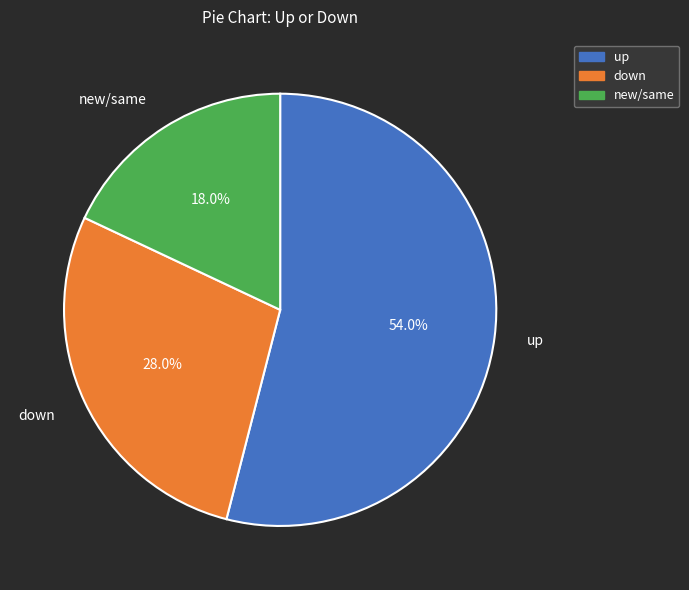

How many segments does this pie chart have?

3